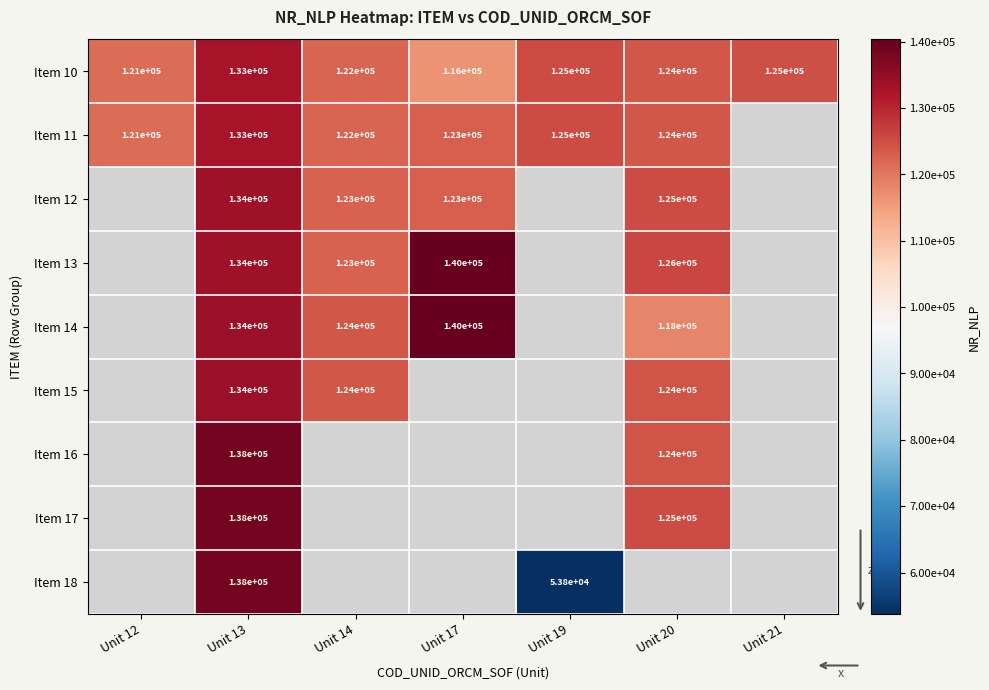

What is the difference between the second highest and second lowest values in the Item 10 series?

4000